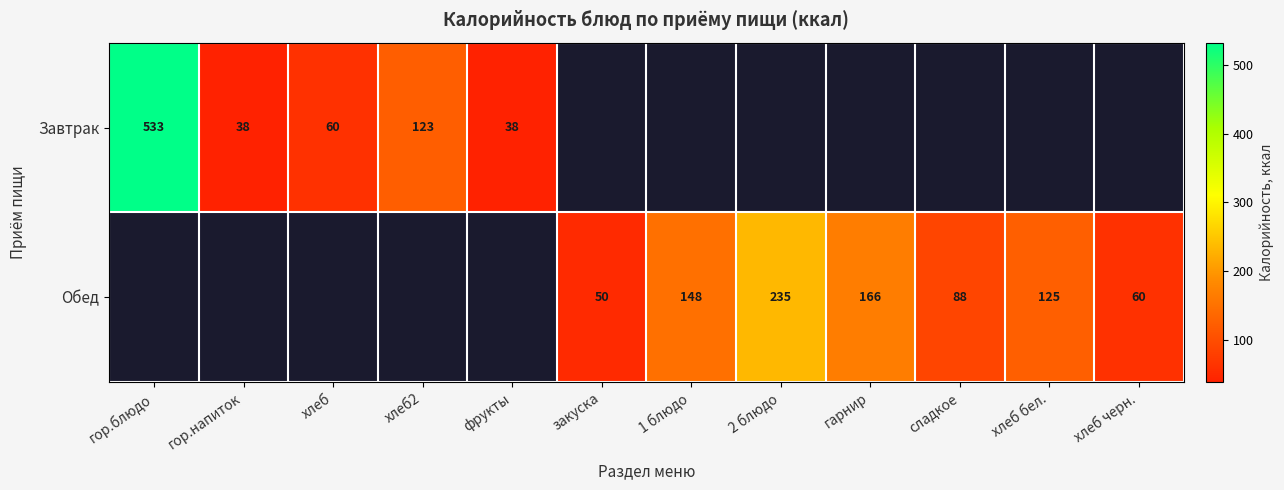

What is the maximum value shown in the chart?

533.0